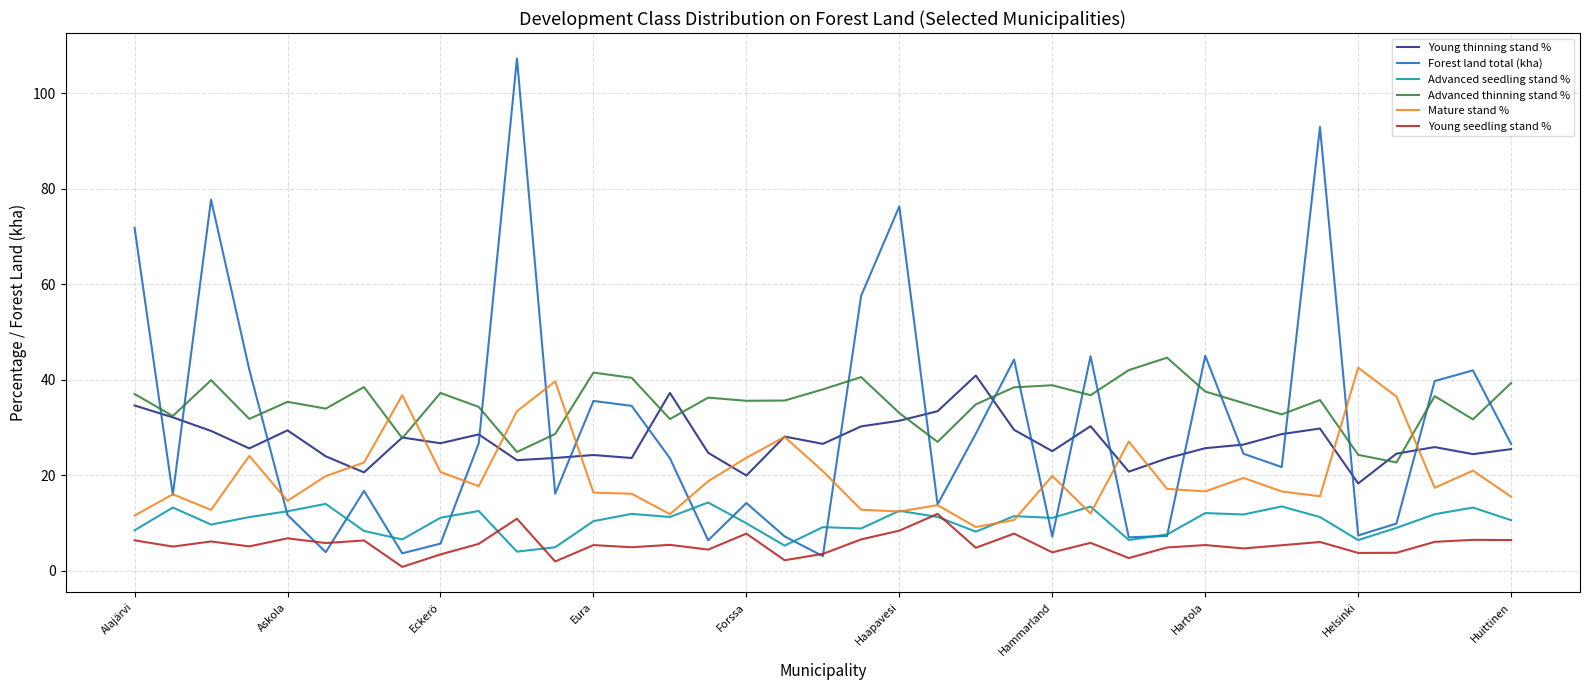

Which series has the largest range (max minus min)?

Forest land total (kha)